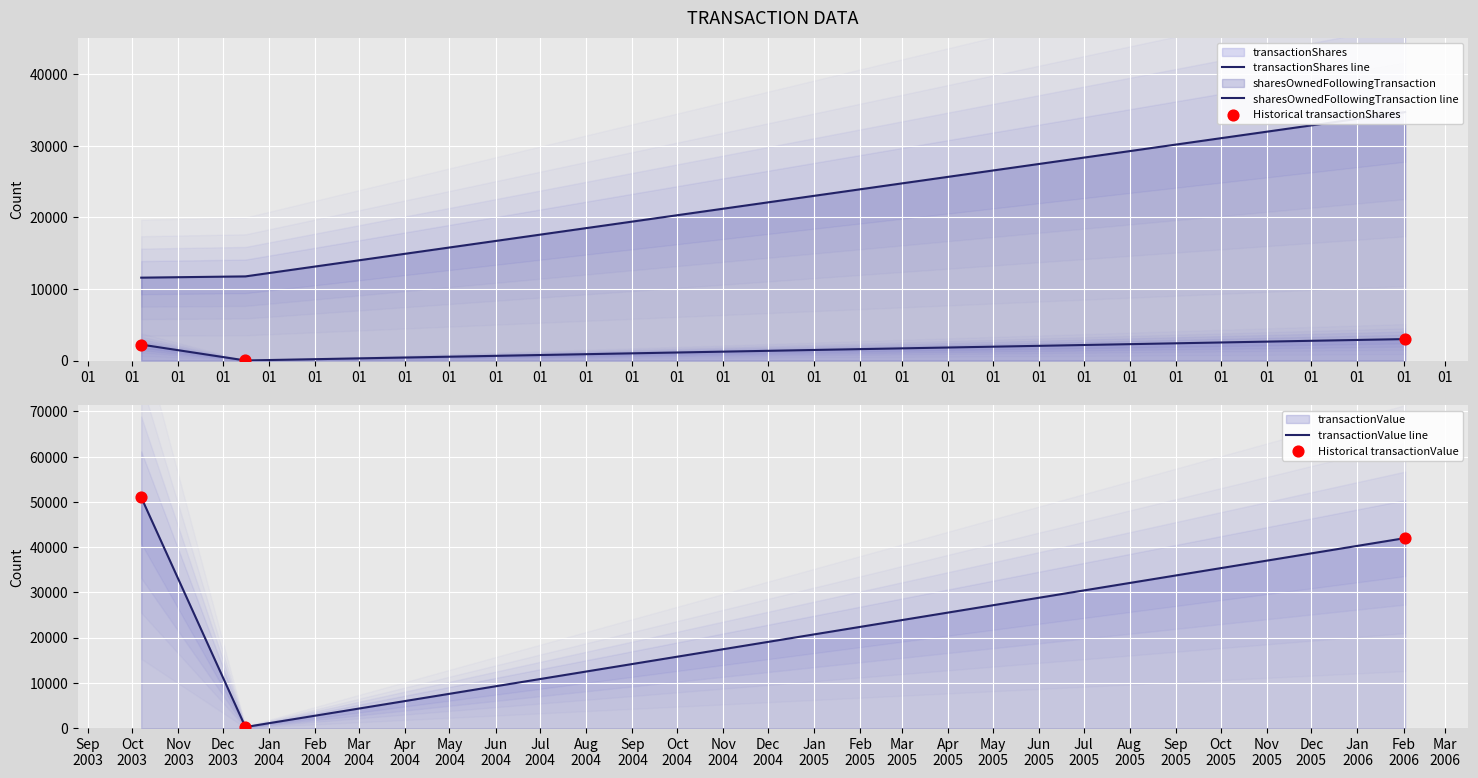

Is the value of Historical transactionShares at 01 greater than the value of Historical transactionValue at 01?

No